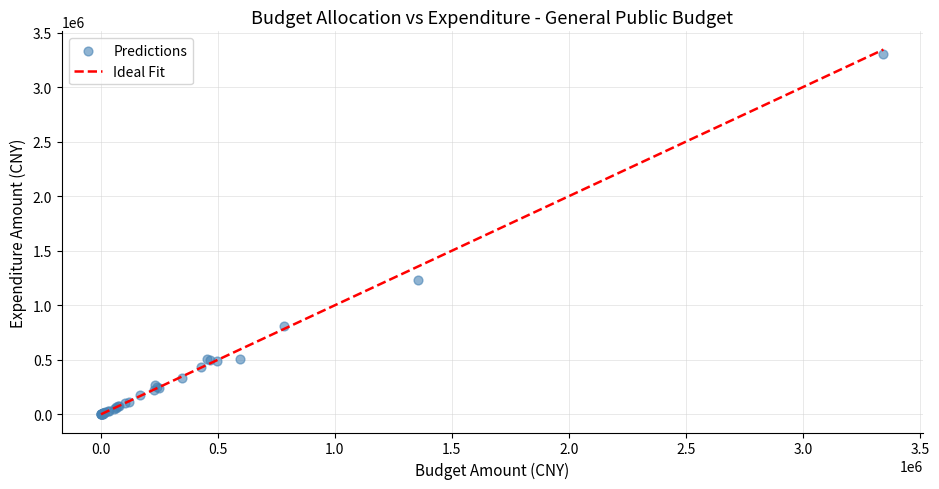

What Y value in the scatter plot is closest to 1654300?

1231706.8